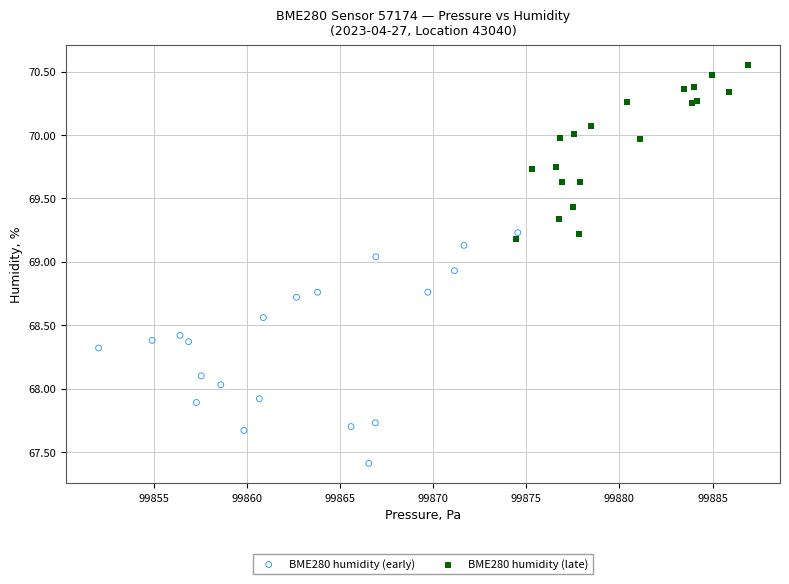

Which series has the widest spread of Y values?

BME280 humidity (early)